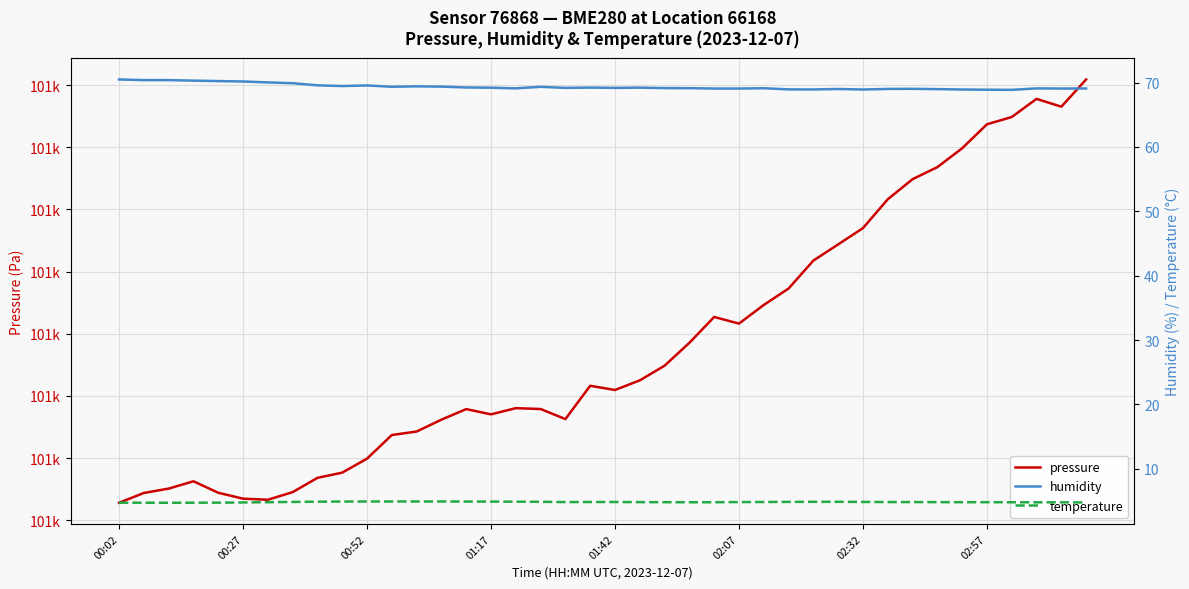

Which series has the largest total across all categories?

pressure